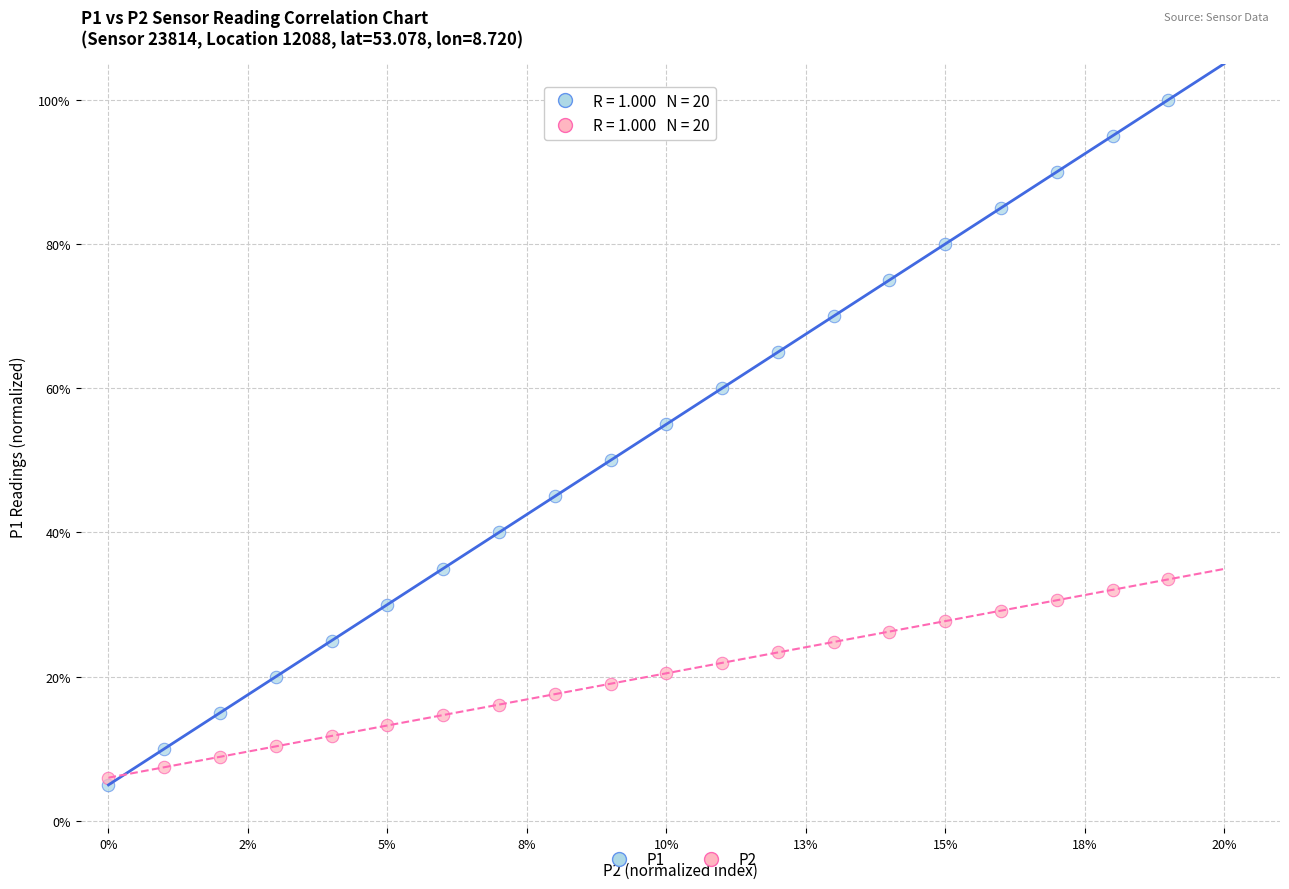

What are all the series names shown in the legend?

P1, P2